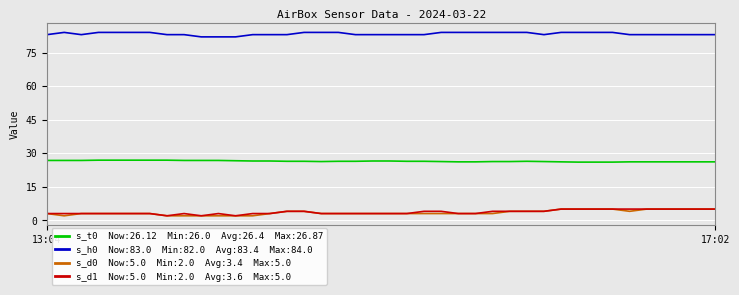

What is the minimum value shown in the chart?

2.0